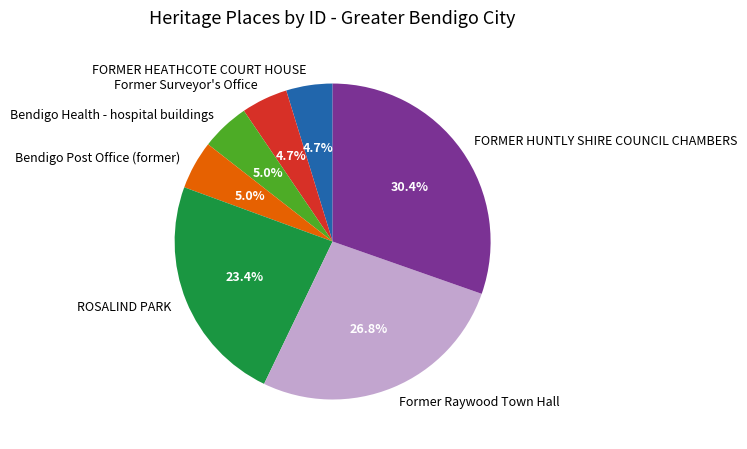

Does Former Raywood Town Hall represent more than half of the total?

No